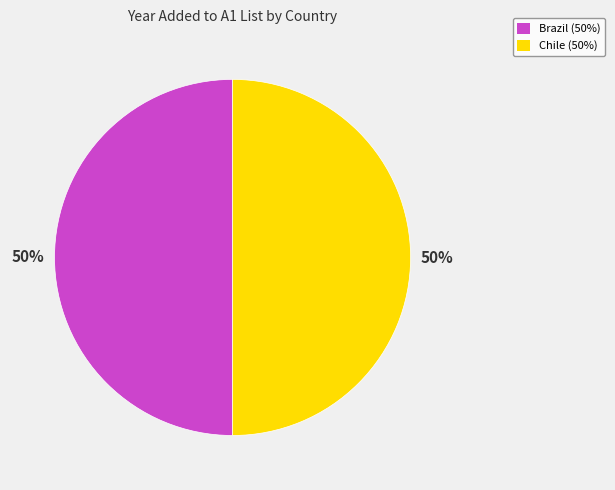

True or false: Brazil accounts for 39% of the total.

False